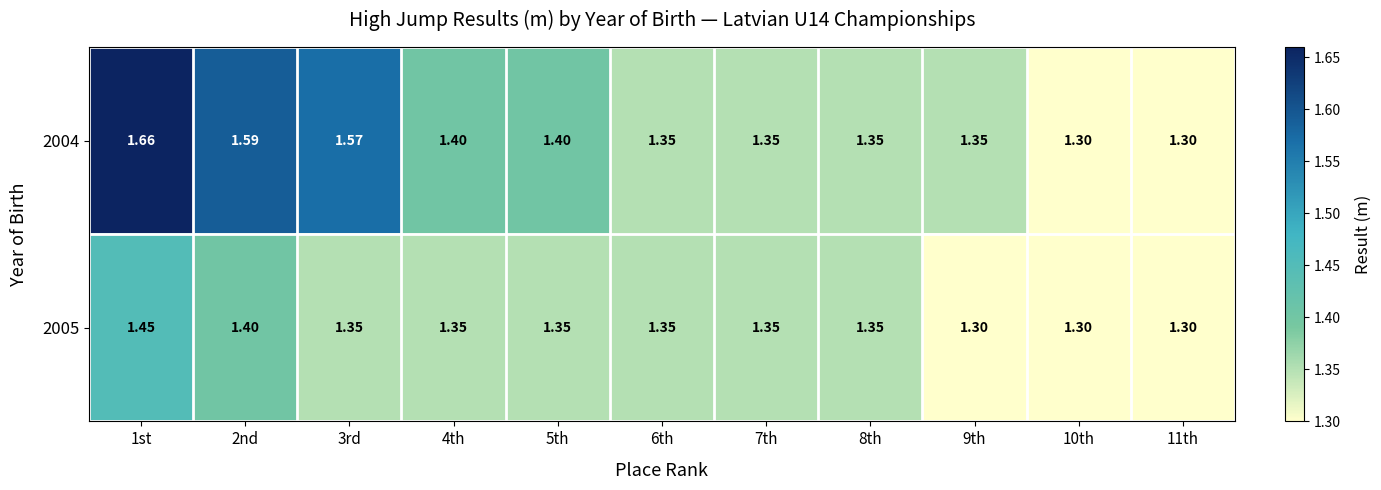

Which series changed the most between 6th and 11th?

2004